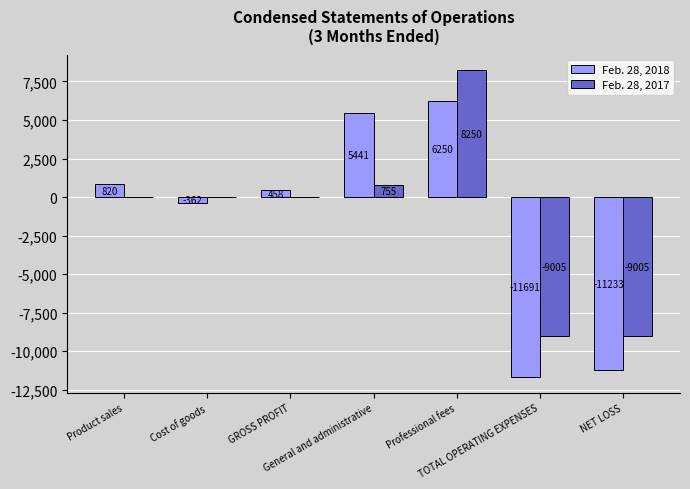

What is the total value across all series at TOTAL OPERATING EXPENSES?

-20696